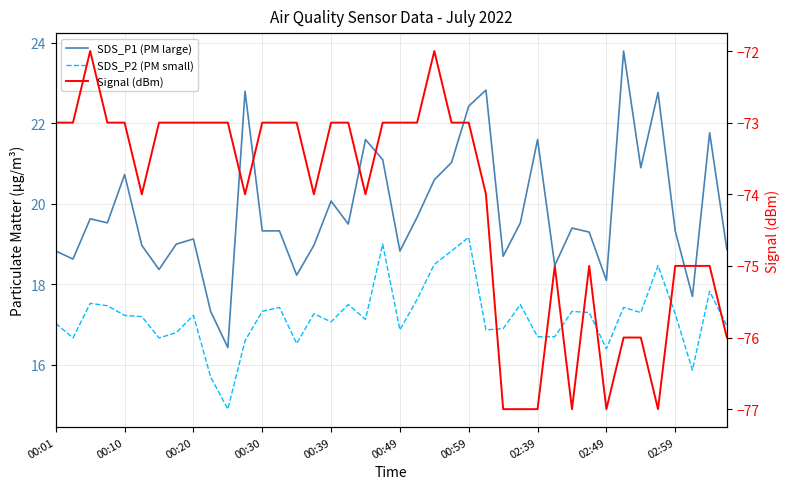

Between 02:49 and 31, which series saw the biggest shift?

Signal (dBm)